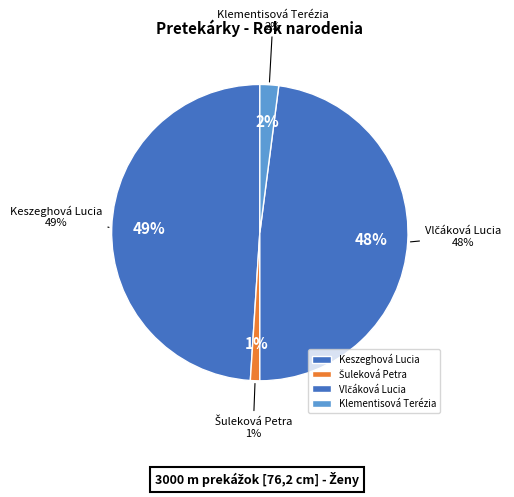

Combined, do Klementisová Terézia and Vlčáková Lucia account for over 50%?

No